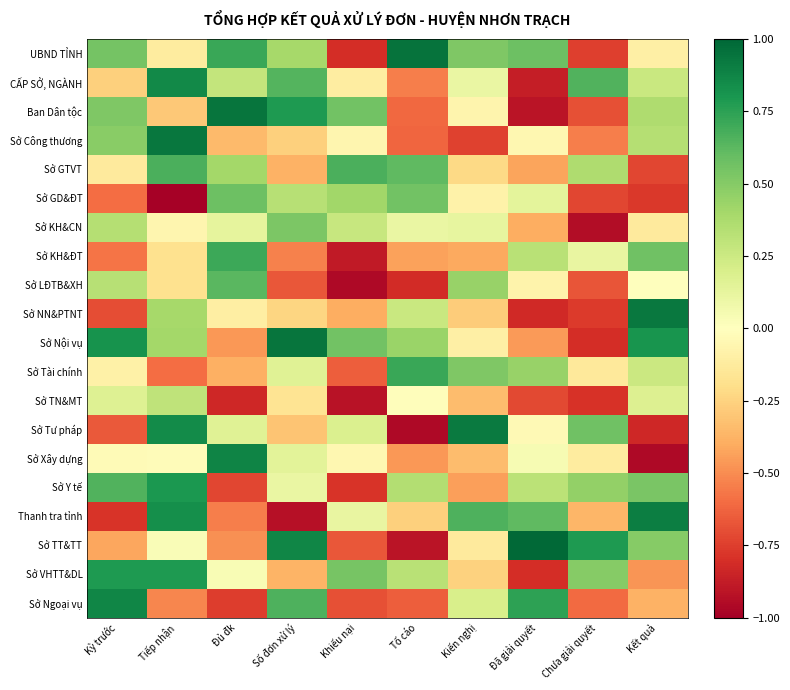

At how many categories does at least one series exceed 0?

10